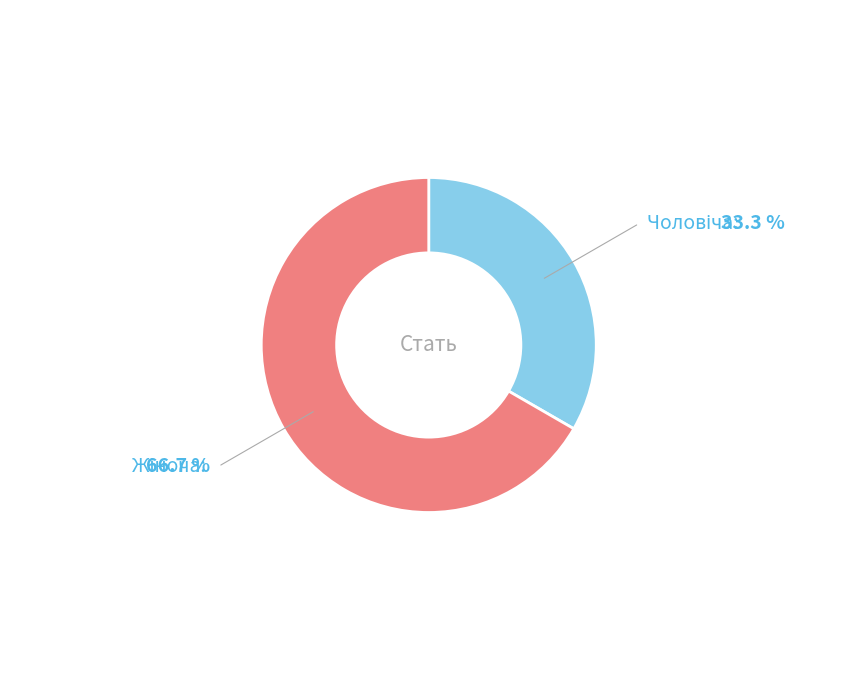

Is there any slice that represents more than half of the pie?

Yes